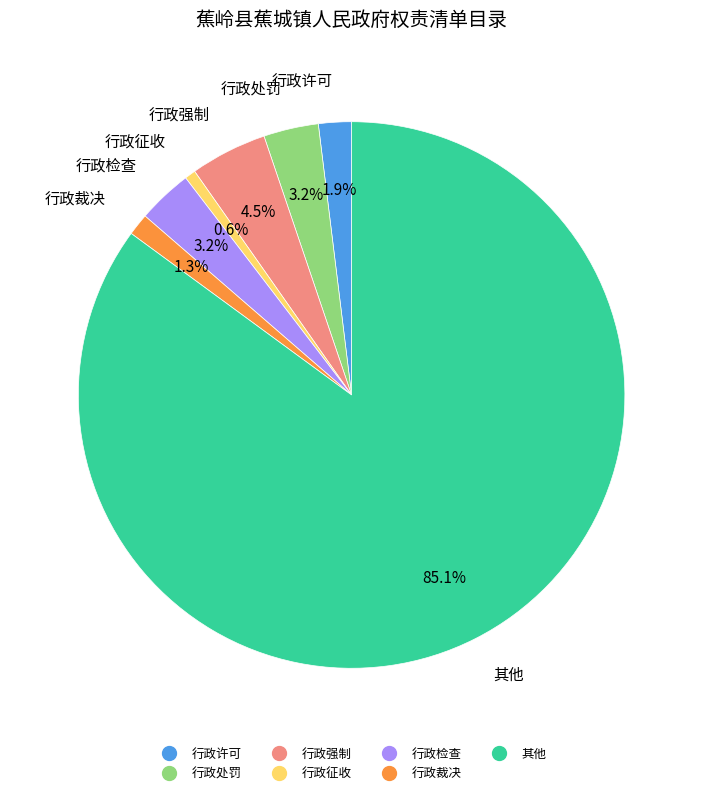

How many segments does this pie chart have?

7